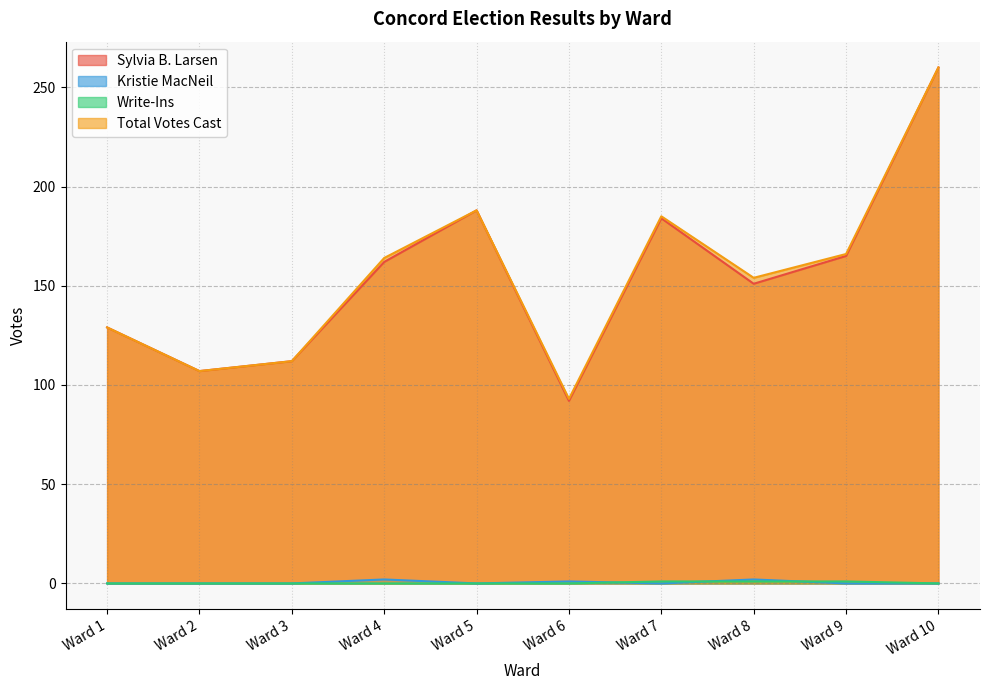

What is the spread (max minus min) of values at Ward 10?

260